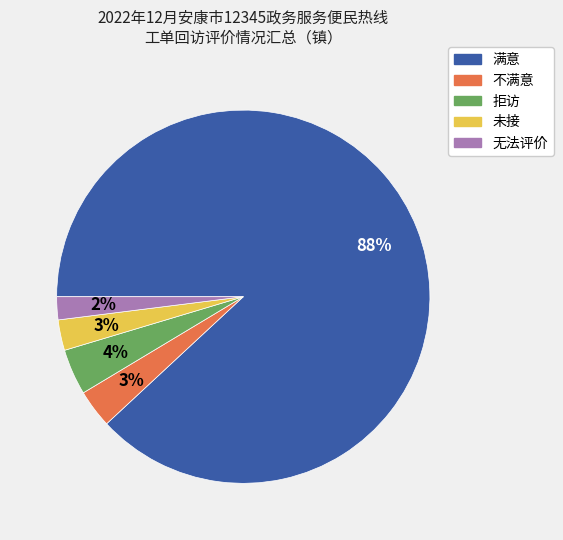

Which category accounts for the majority?

满意